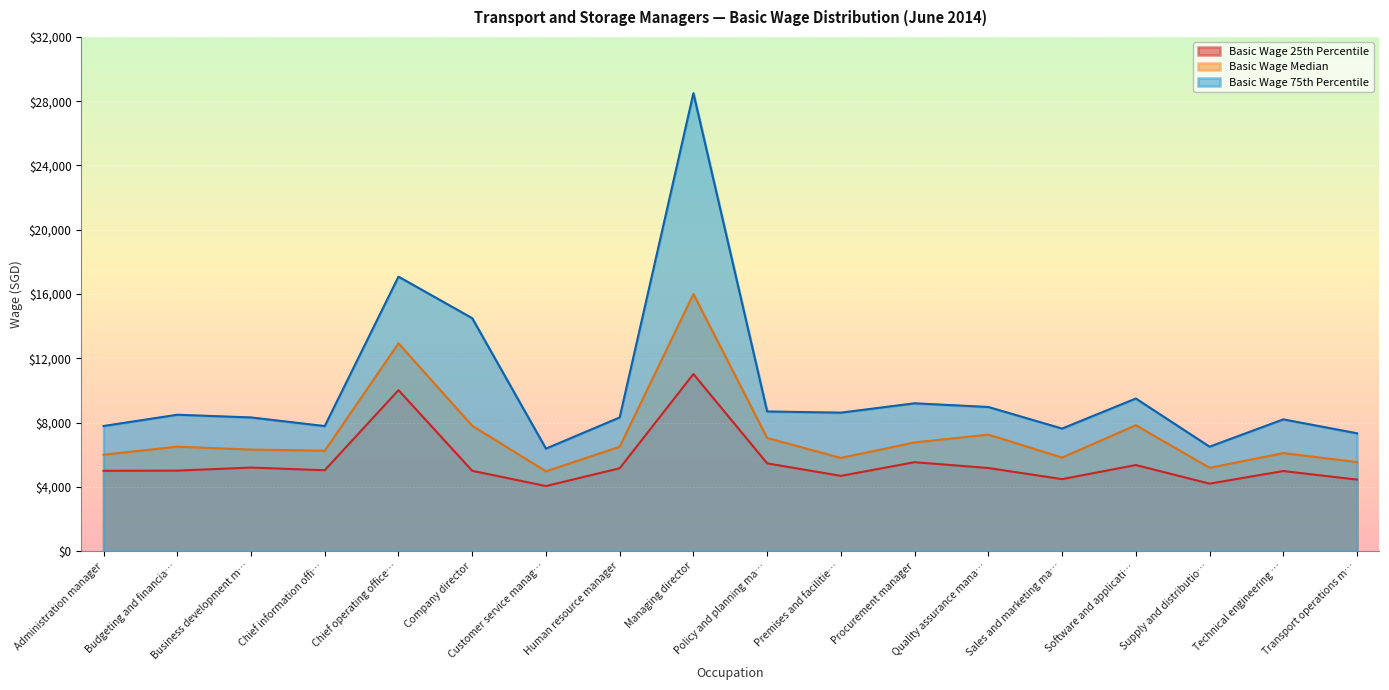

Which series has the widest spread of values?

Basic Wage 75th Percentile